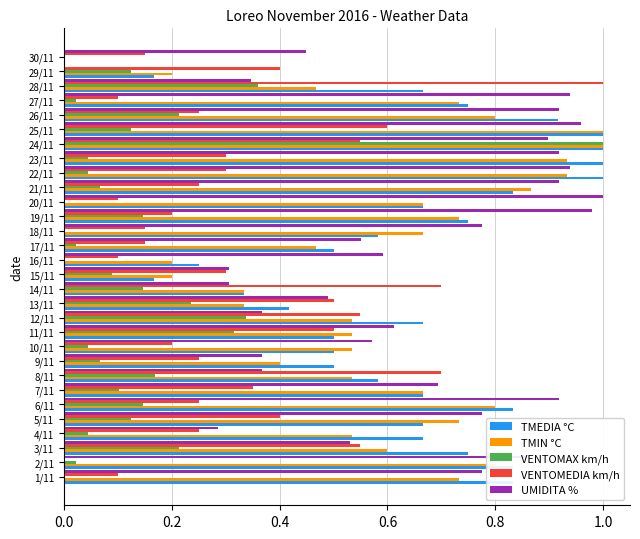

What are all the series names shown in the legend?

TMEDIA °C, TMIN °C, VENTOMAX km/h, VENTOMEDIA km/h, UMIDITA %